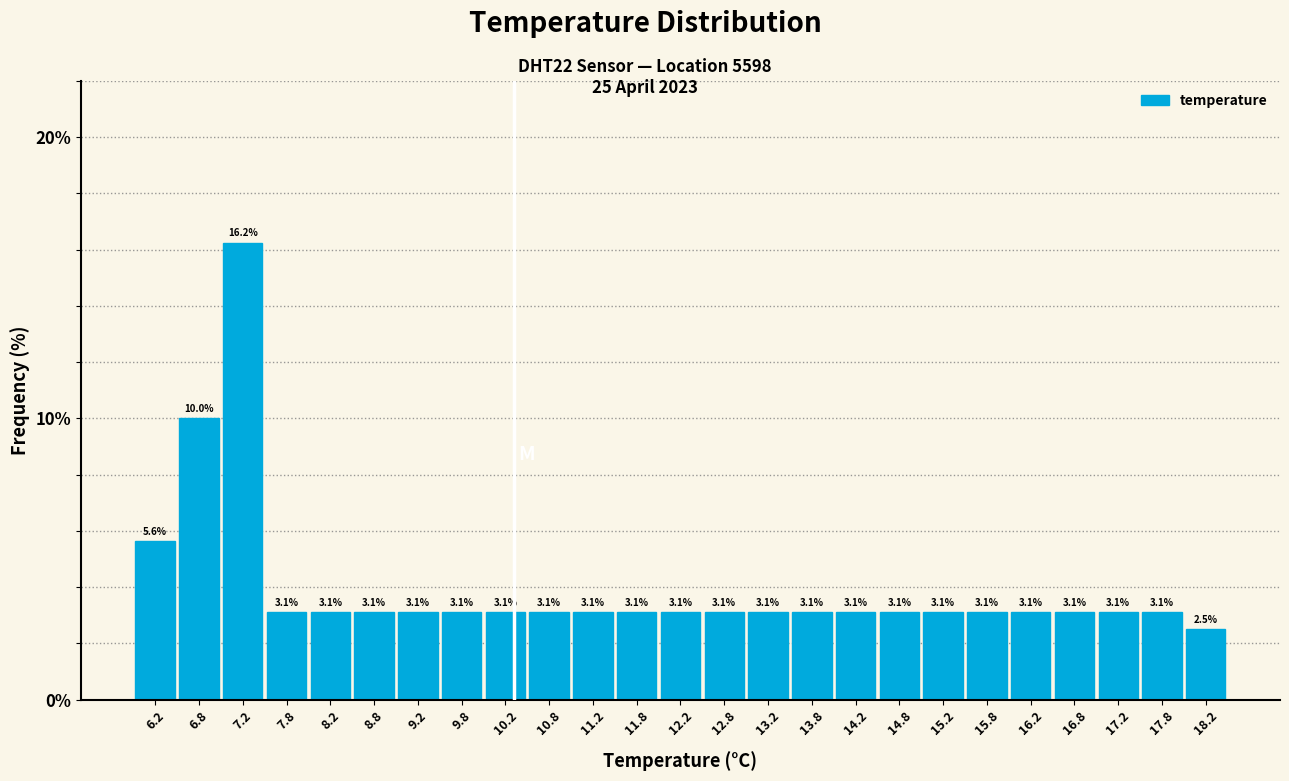

Which range on the x-axis has the tallest bar?

7.0 to 7.5